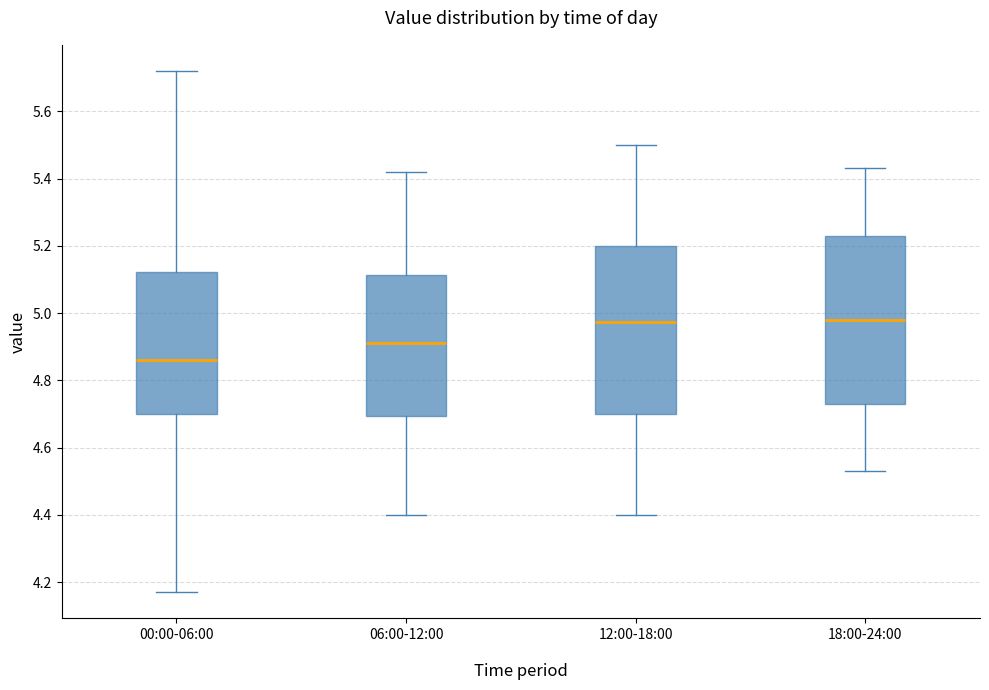

Where does the upper whisker of the box for 00:00-06:00 end on the y-axis? The values are not printed on the chart, so give them approximately, as read against the axis.

5.72